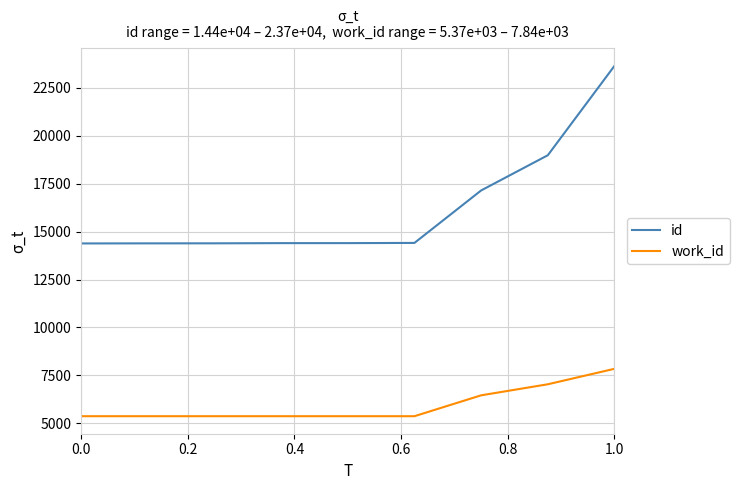

True or false: id and work_id intersect in this chart.

False